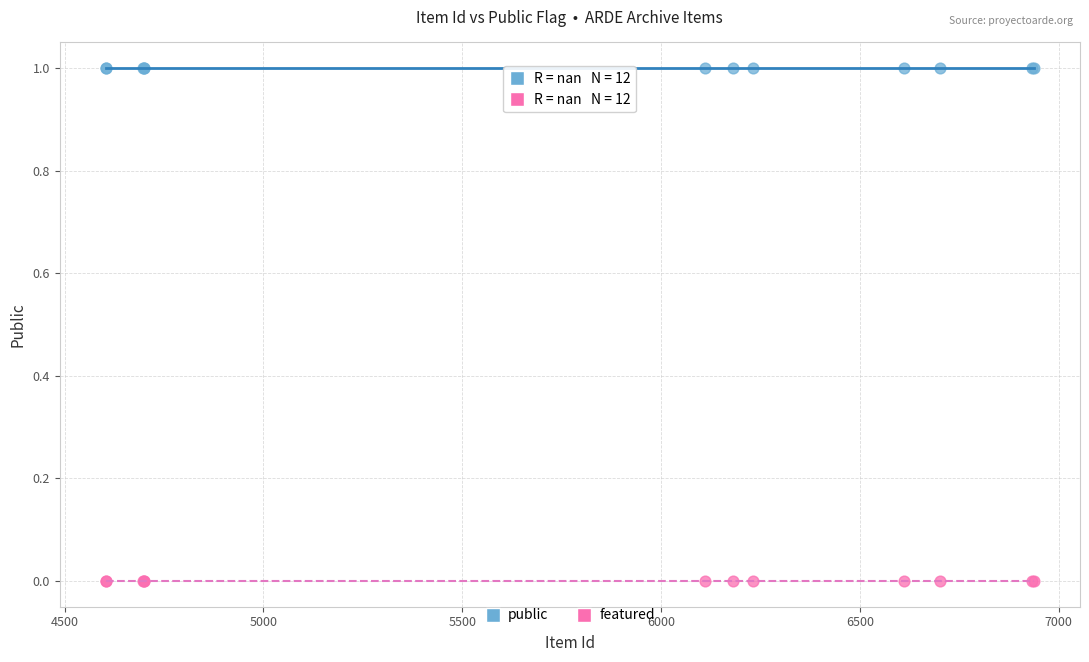

Which series contains the lowest Y value?

featured